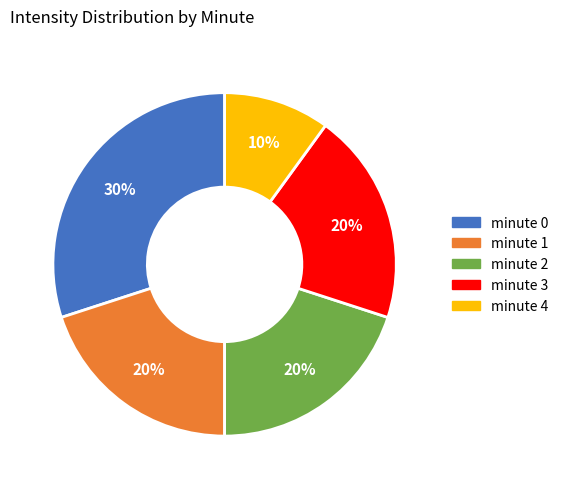

Which category has the smallest portion of the pie?

minute 4